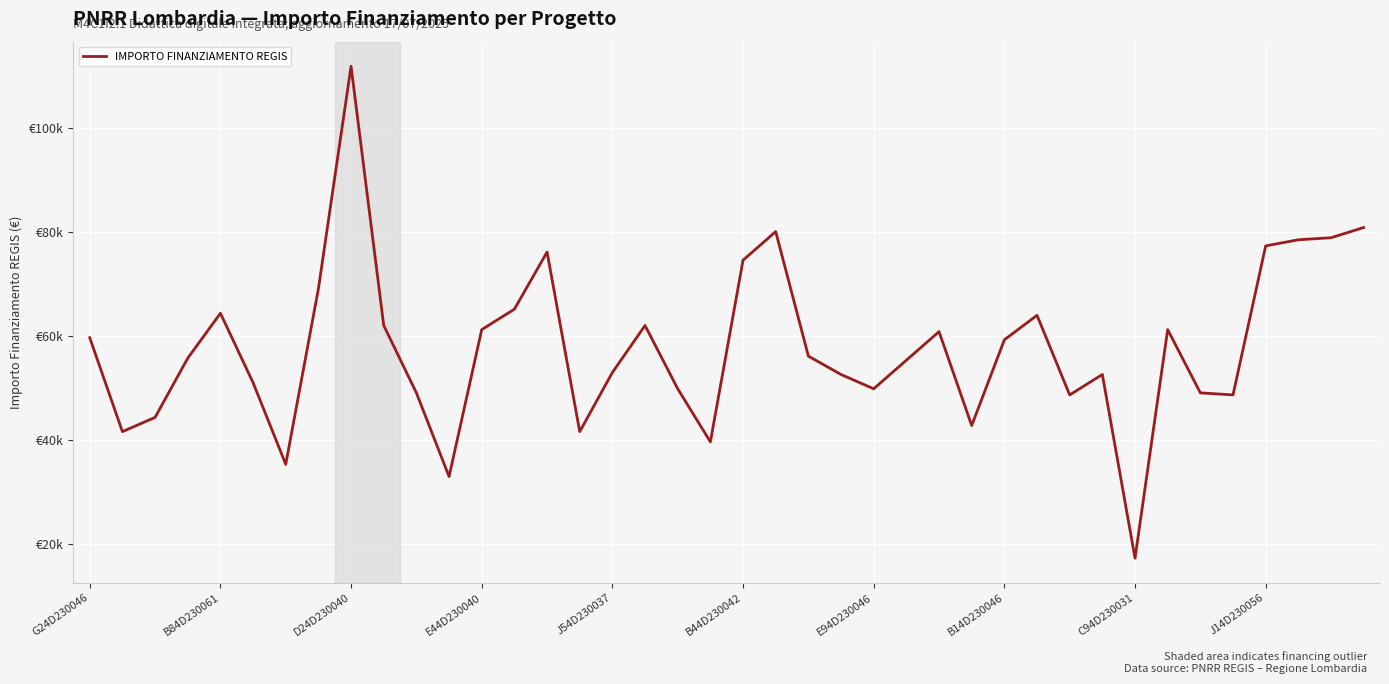

What is the smallest value displayed?

17283.4